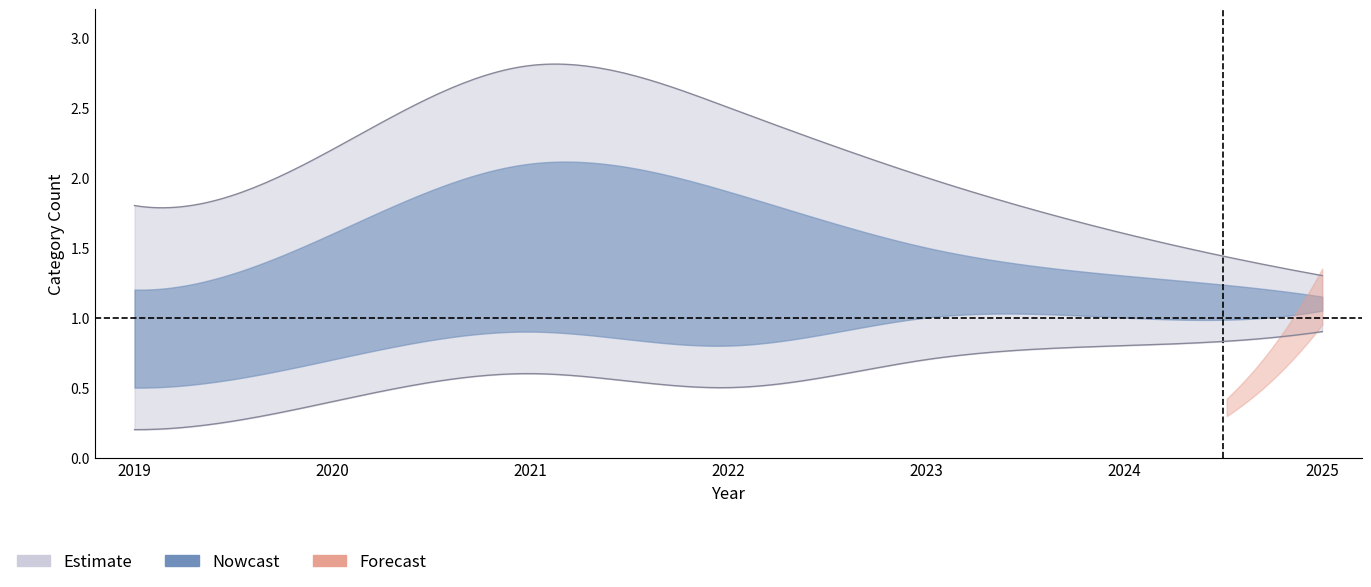

Rank the categories by nowcast_low value from highest to lowest.

2025, 2023, 2024, 2021, 2022, 2020, 2019